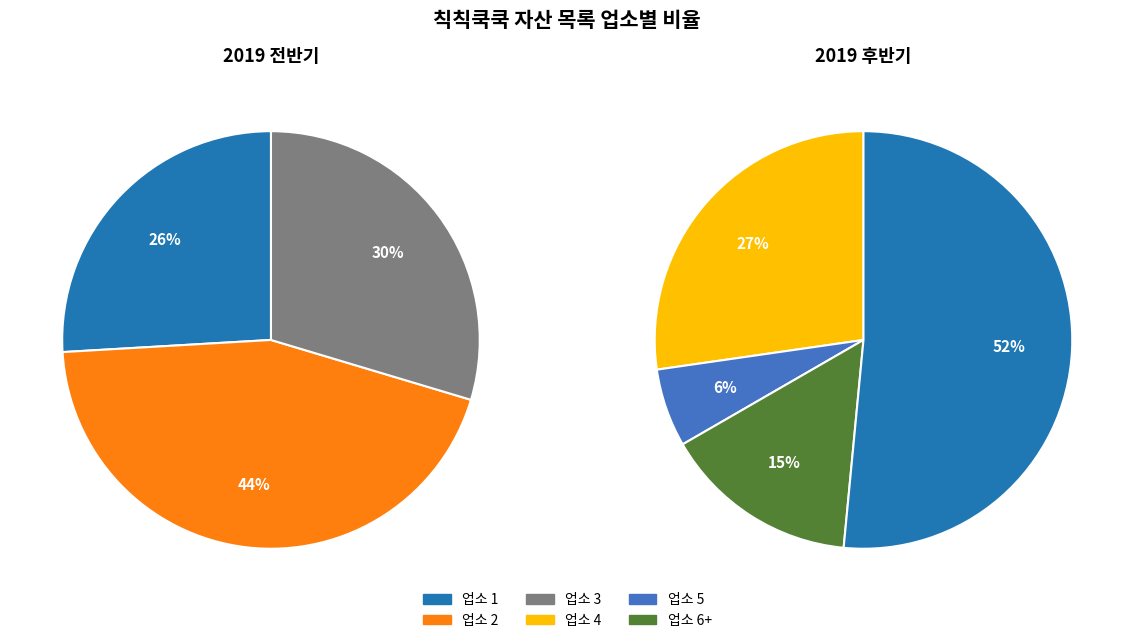

What is the largest slice in the pie chart?

업소 2